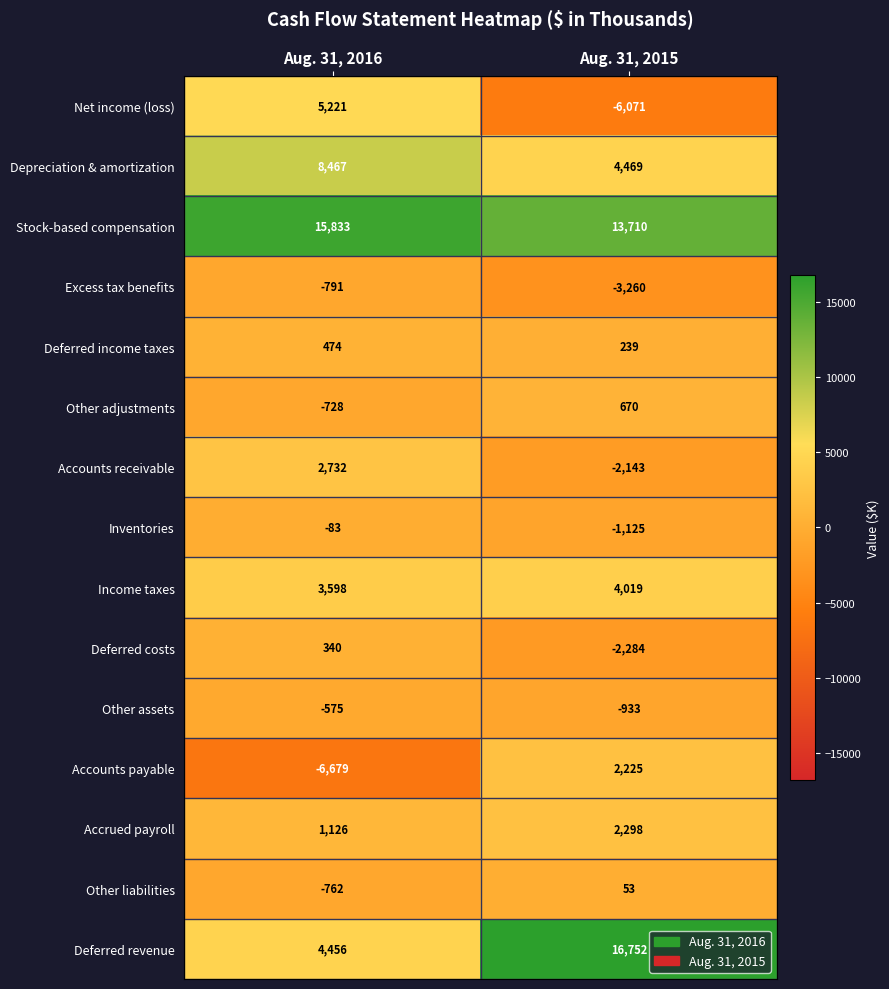

At Aug. 31, 2015, list the series in order from smallest to largest.

Net income (loss), Excess tax benefits, Deferred costs, Accounts receivable, Inventories, Other assets, Other liabilities, Deferred income taxes, Other adjustments, Accounts payable, Accrued payroll, Income taxes, Depreciation & amortization, Stock-based compensation, Deferred revenue